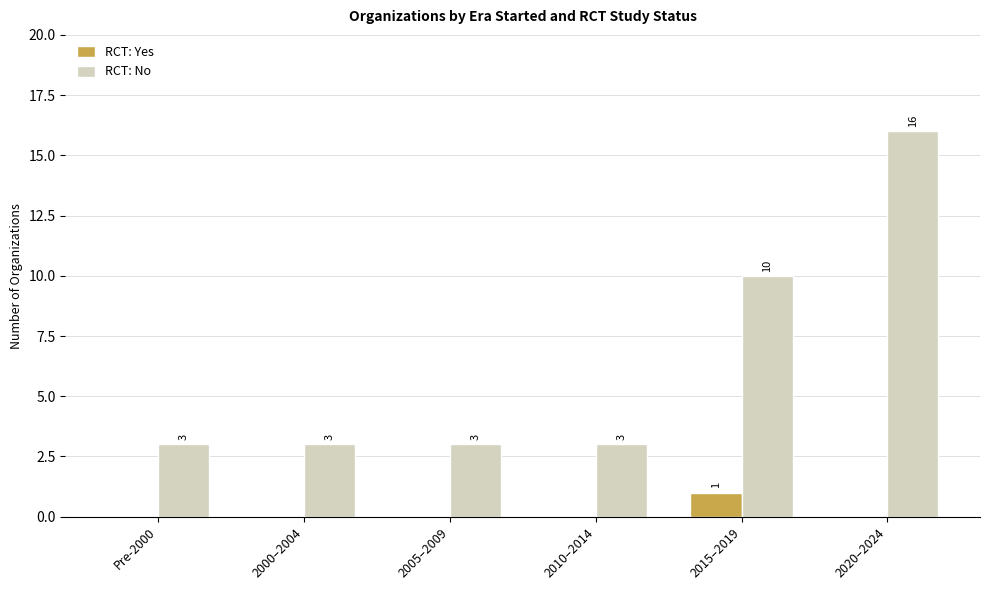

Is the value of RCT: No at 2005–2009 greater than the value of RCT: Yes at 2005–2009?

Yes